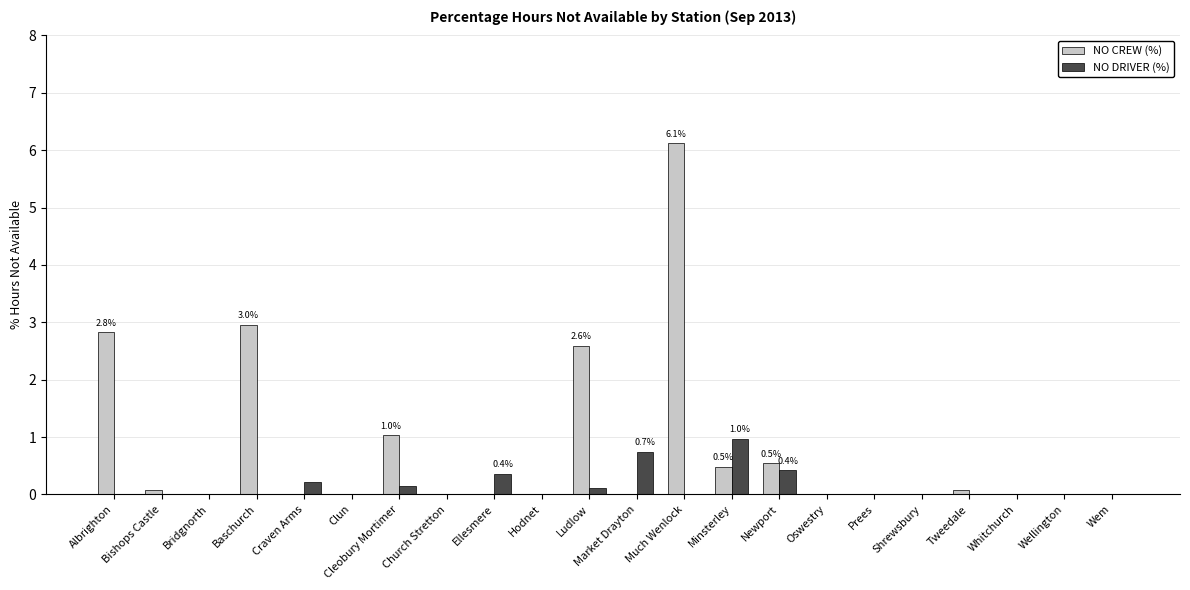

The NO DRIVER (%) series shows 0.4 at Ellesmere. True or false?

True